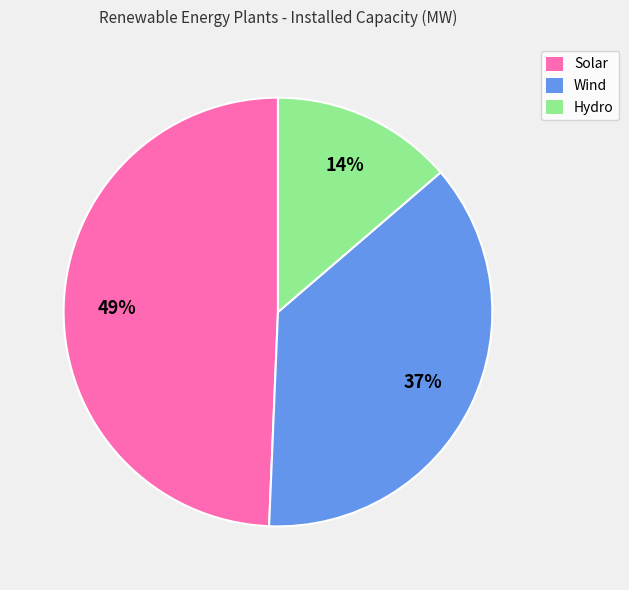

Does Solar account for over 50% of the chart?

No